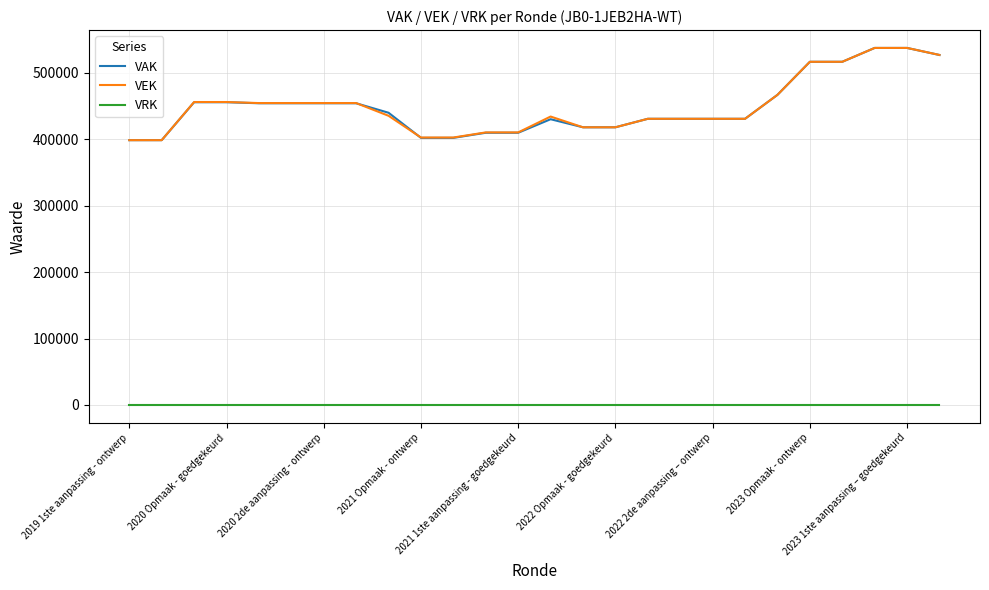

True or false: VRK and VEK cross at least once.

False